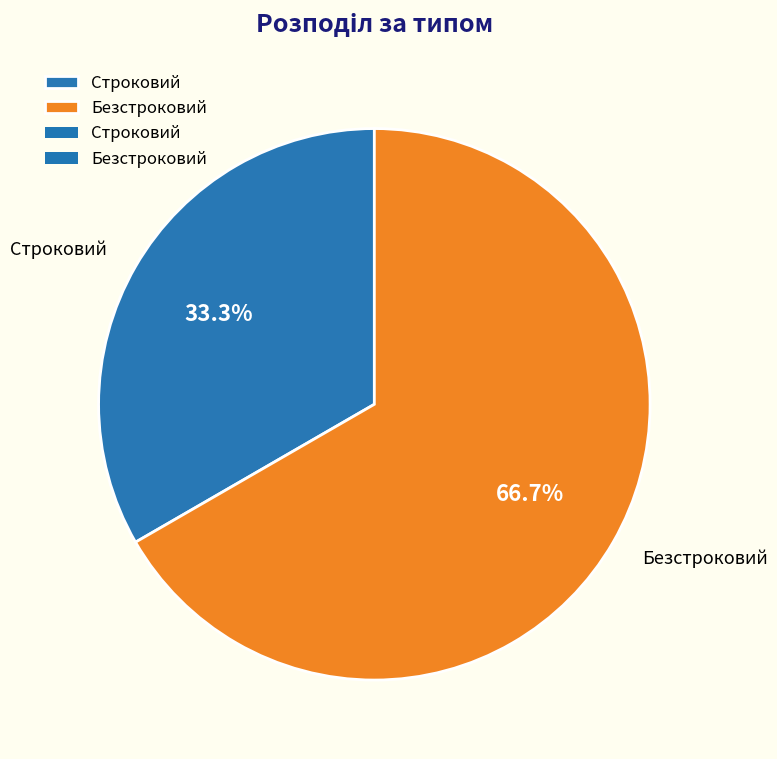

Which category has the smallest portion of the pie?

Строковий